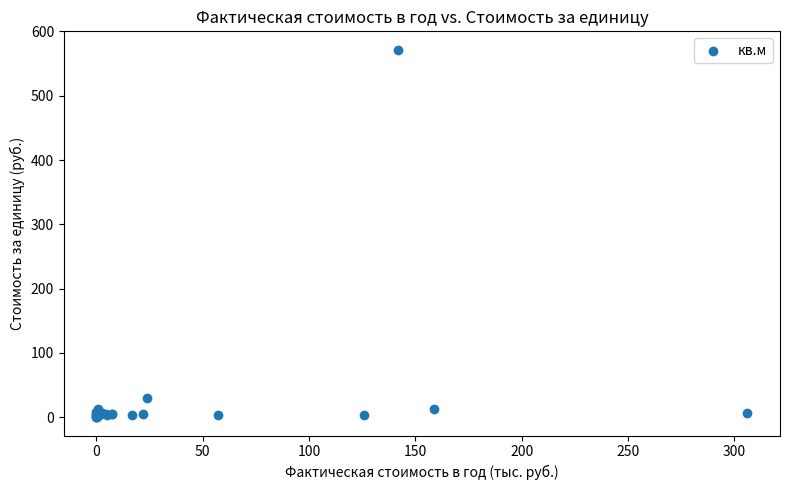

What Y value in the scatter plot is closest to 285?

30.5